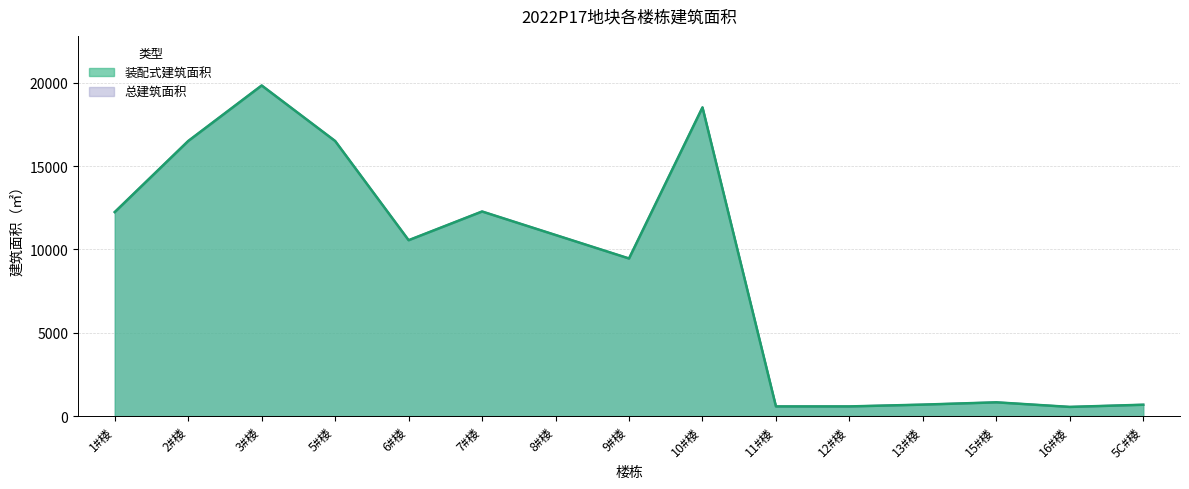

True or false: 总建筑面积 has a value of 228.3 at 15#楼.

False